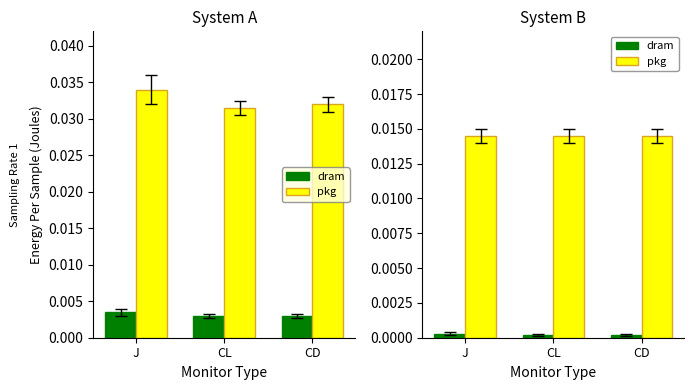

Which category has the highest value across all series?

J